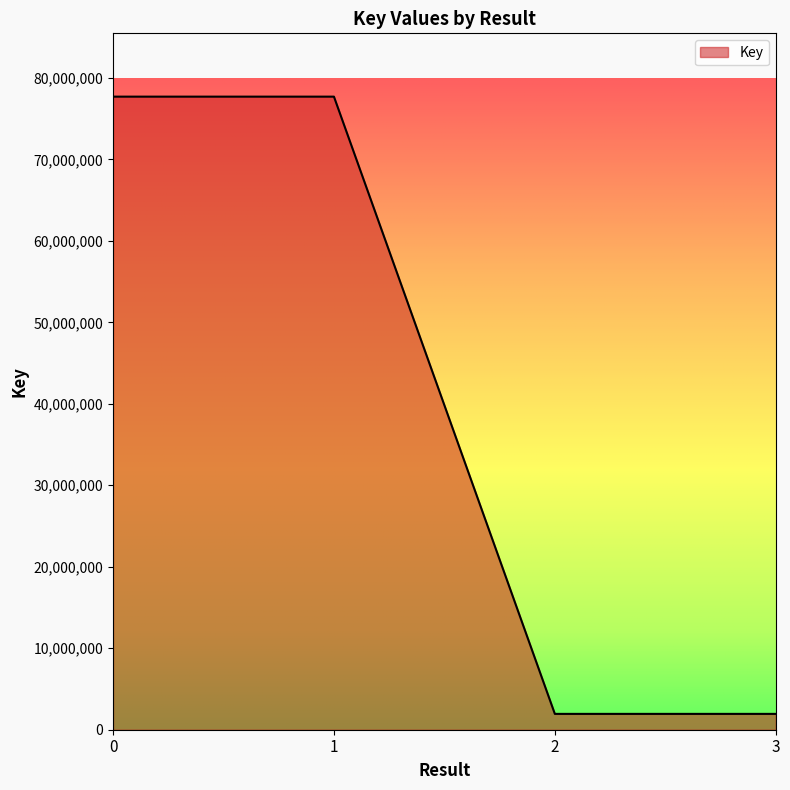

What is the difference between the second highest and second lowest values?

75752193